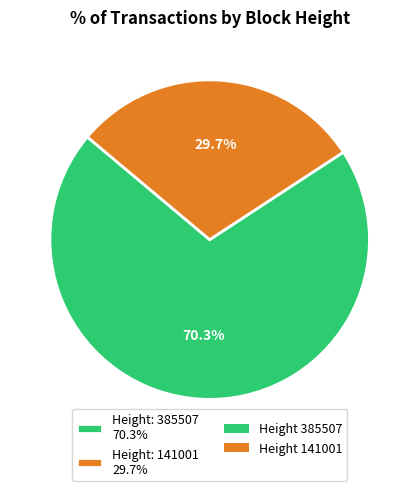

Count the number of slices in the pie.

2